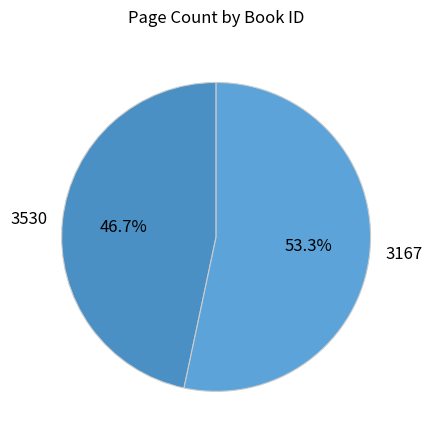

Which has a higher value, 3167 or 3530?

3167